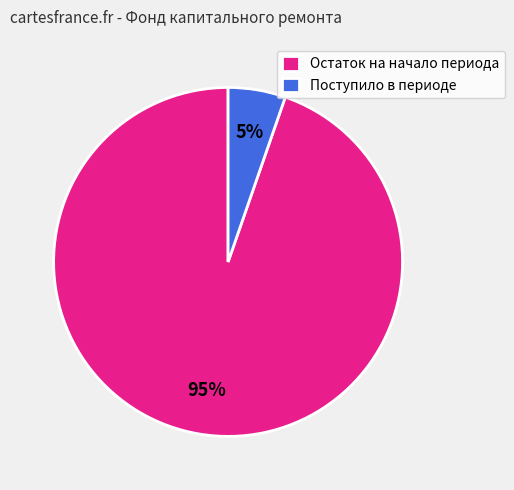

Is there any slice that represents more than half of the pie?

Yes